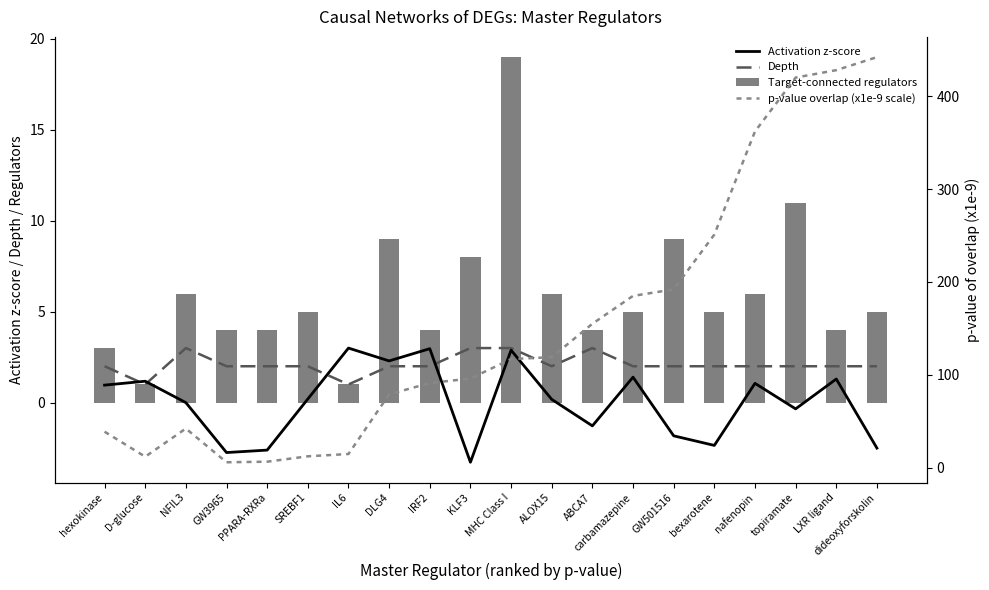

At how many categories does at least one series exceed 288?

4